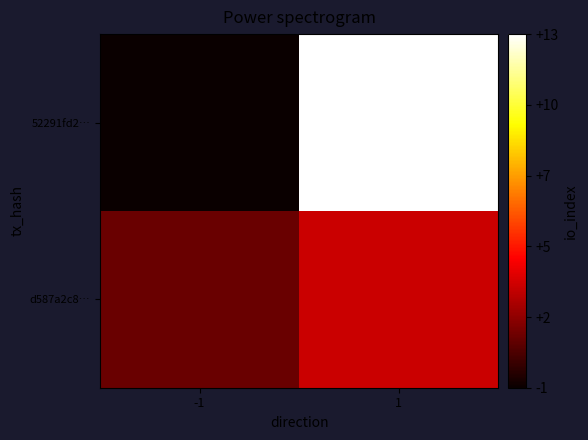

What is the total value across all series at 1?

16